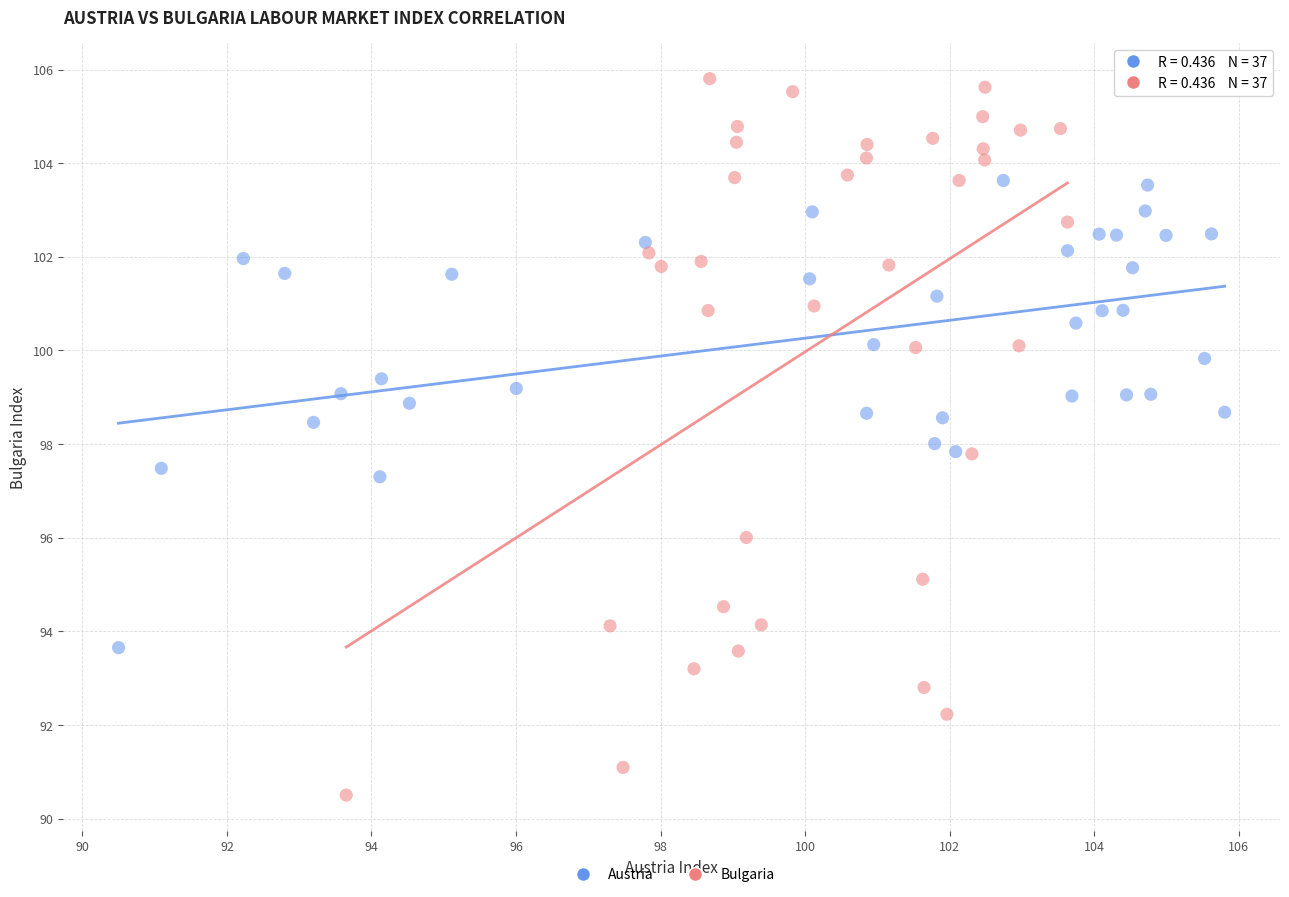

Which series contains the lowest Y value?

Bulgaria